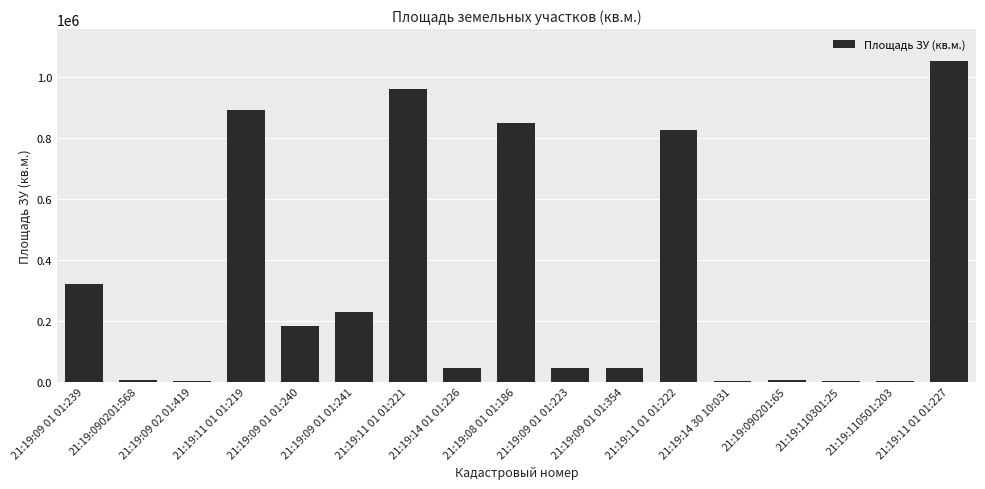

Read the value at 21:19:14 01 01:226, to the nearest 10.

44020